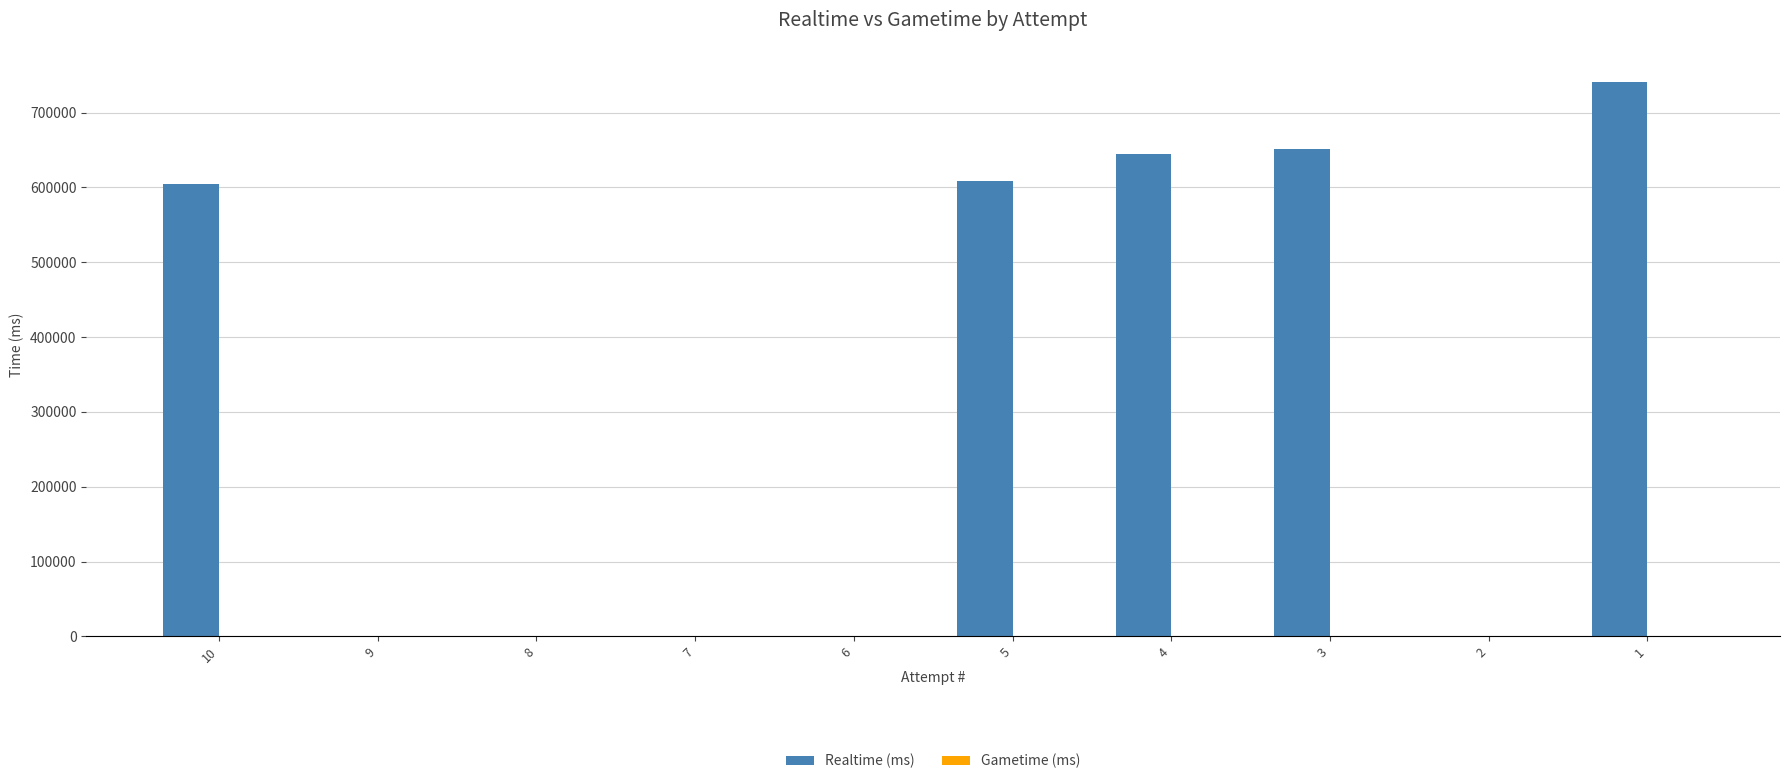

Is it true that the value at 8 is 501934?

False